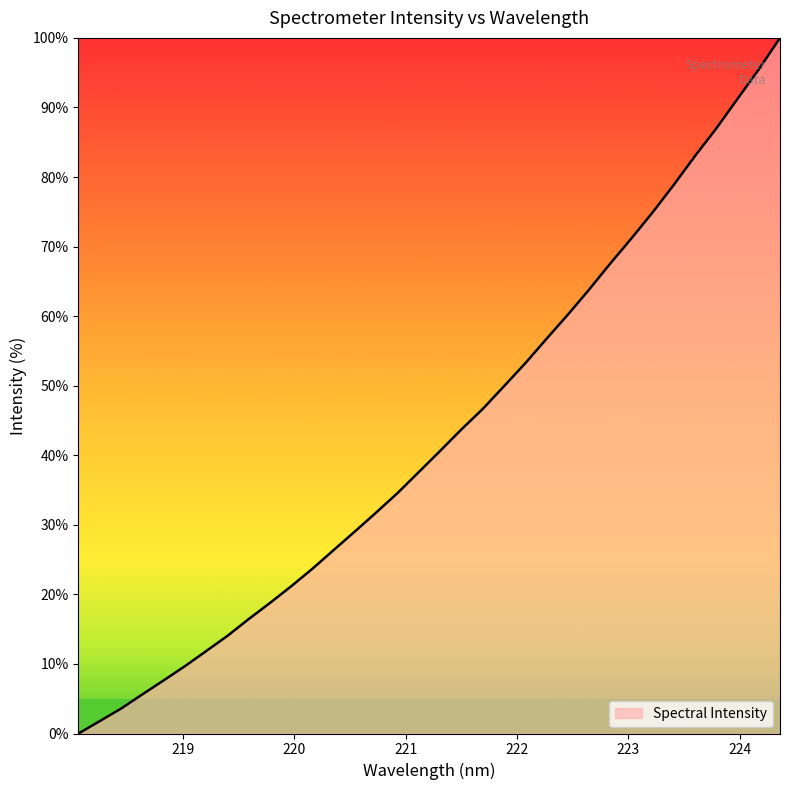

What is the maximum value shown in the chart?

100.0